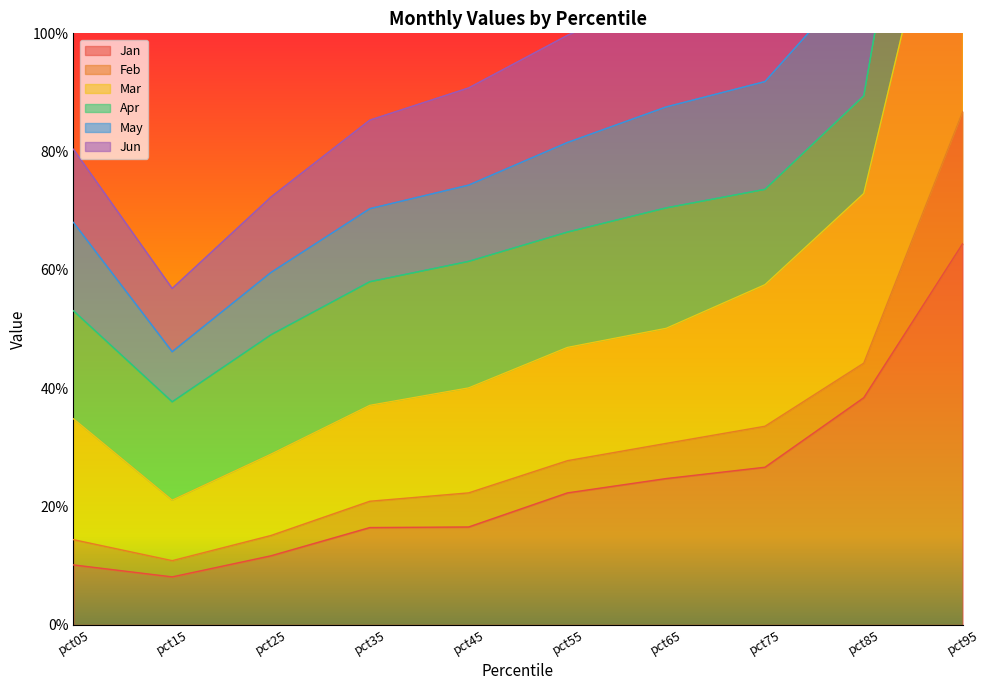

Which series changed the most between pct25 and pct95?

Feb